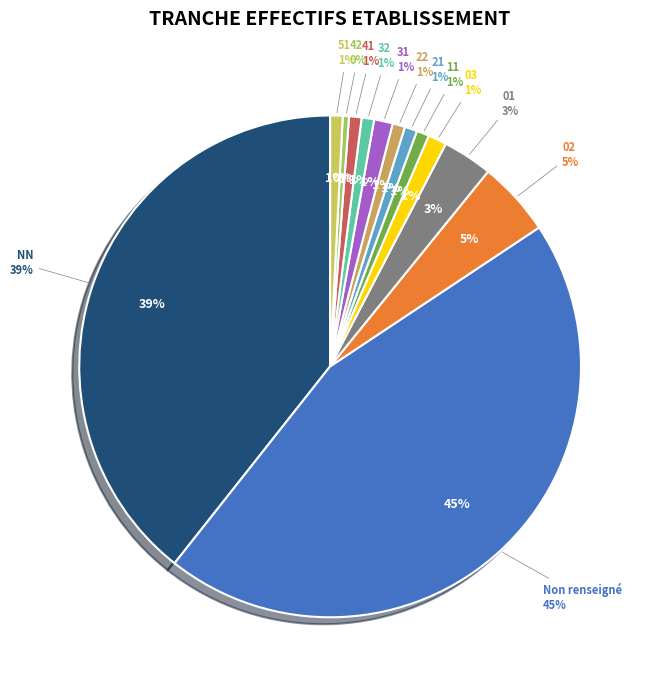

To the nearest percent, what percentage of the pie is 03?

1%